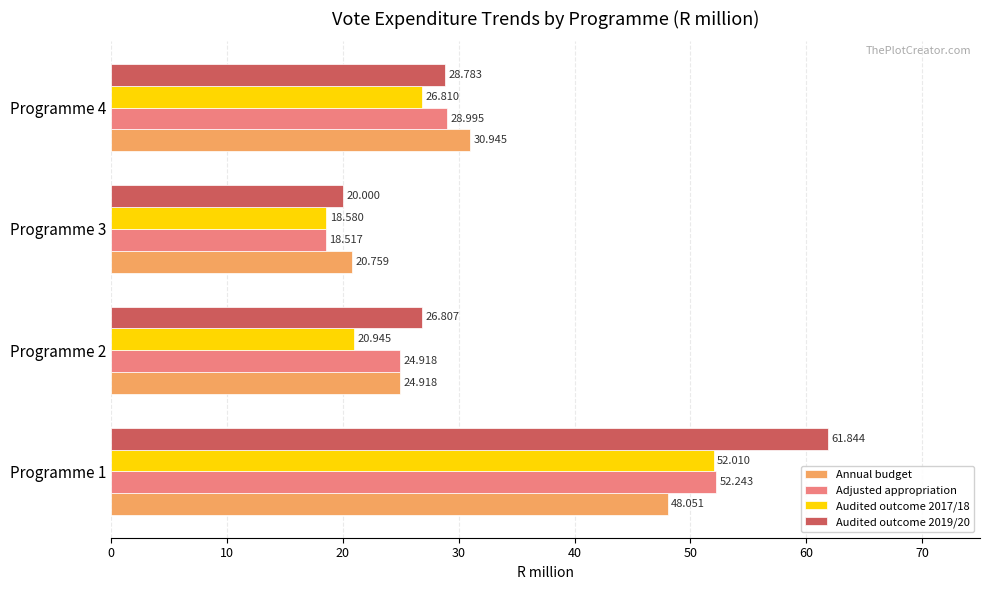

What is the maximum value for Adjusted appropriation?

52.2